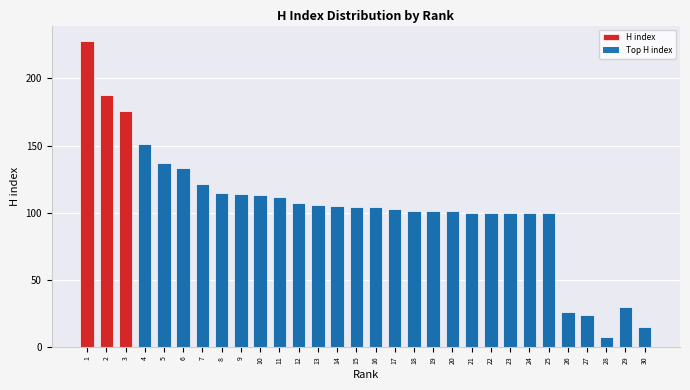

Reading left to right, transcribe all the data shown in this chart.

1=228	2=188	3=176	4=151	5=137	6=133	7=121	8=115	9=114	10=113	11=112	12=107	13=106	14=105	15=104	16=104	17=103	18=101	19=101	20=101	21=100	22=100	23=100	24=100	25=100	26=26	27=24	28=7	29=30	30=15